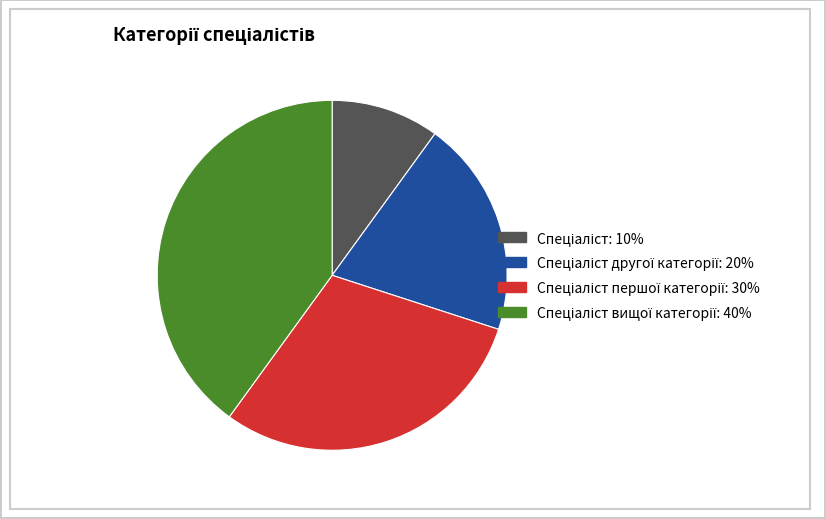

Does any single category account for the majority?

No